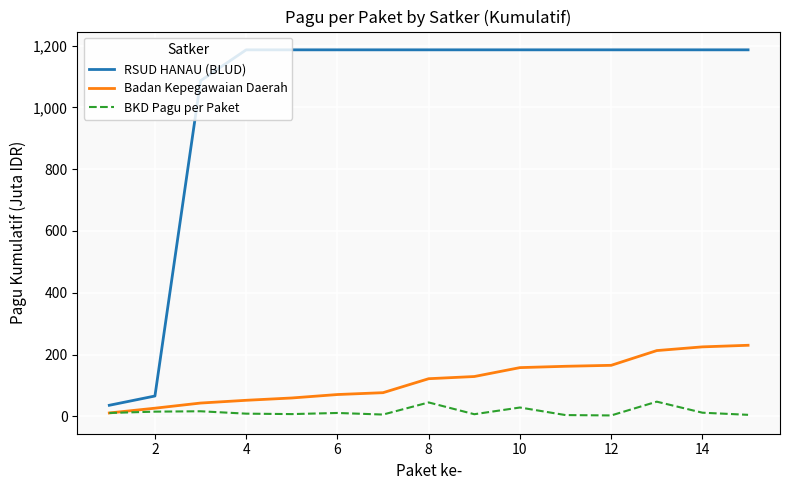

Which series has the largest range (max minus min)?

RSUD HANAU (BLUD)